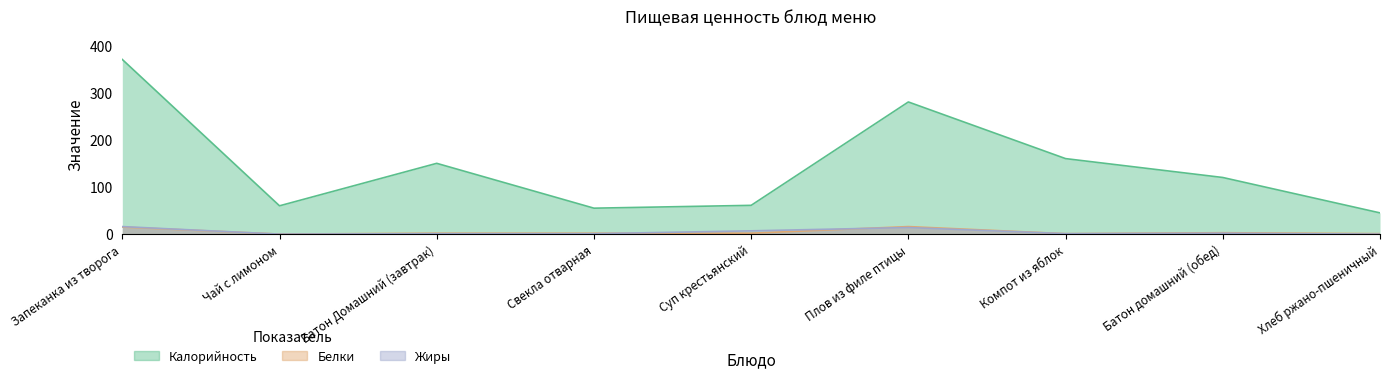

What is the label of the 6th point from the left?

Плов из филе птицы